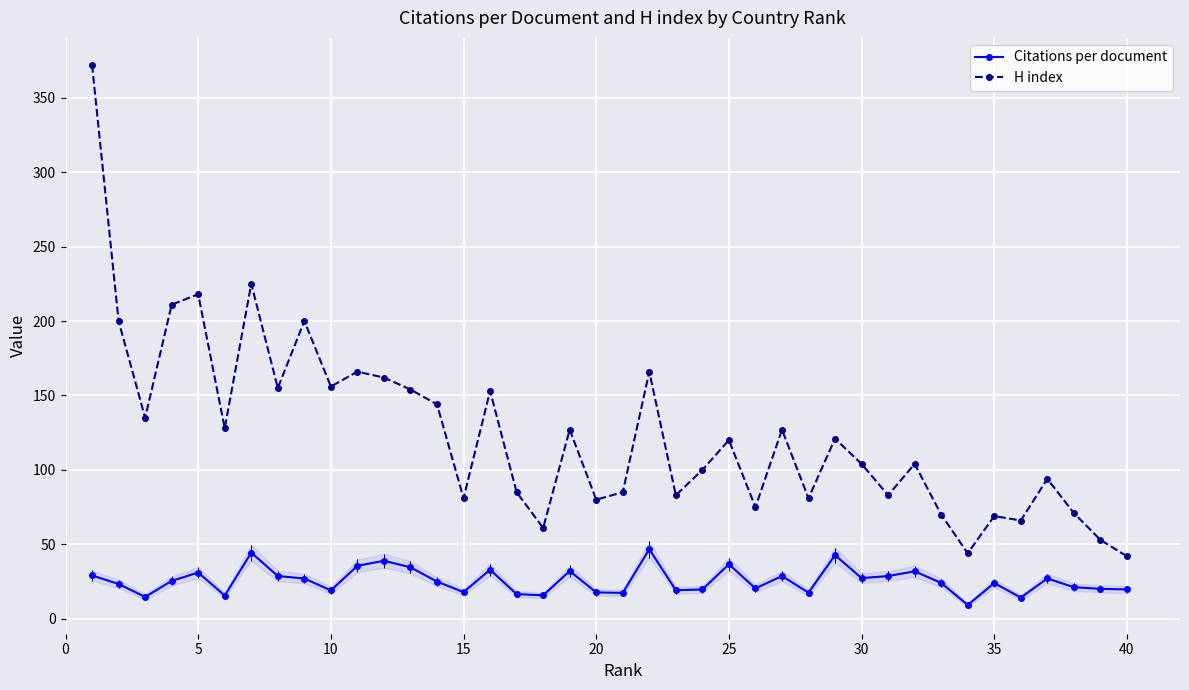

How many series are shown in this chart?

2